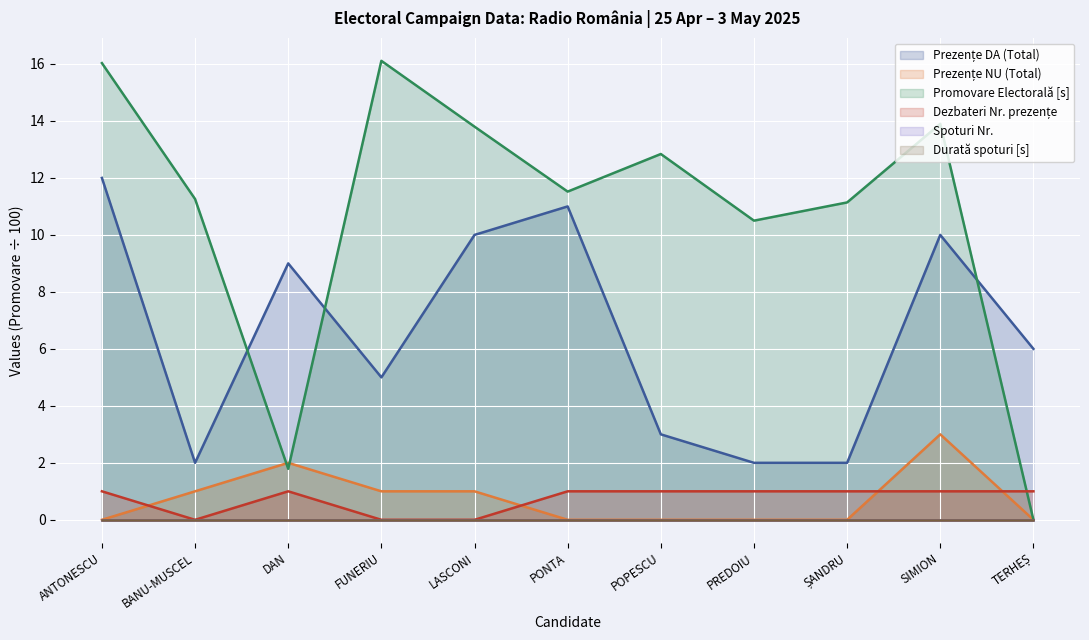

Where is Dezbateri Nr. prezențe nearest to the value 0?

BANU-MUSCEL